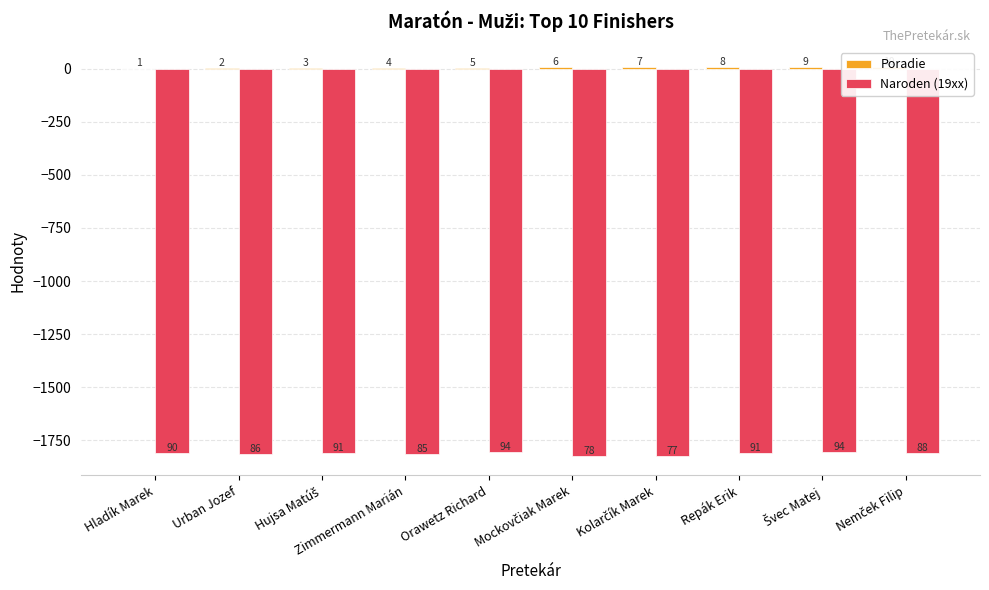

What is the total value across all series at Mockovčiak Marek?

-1816